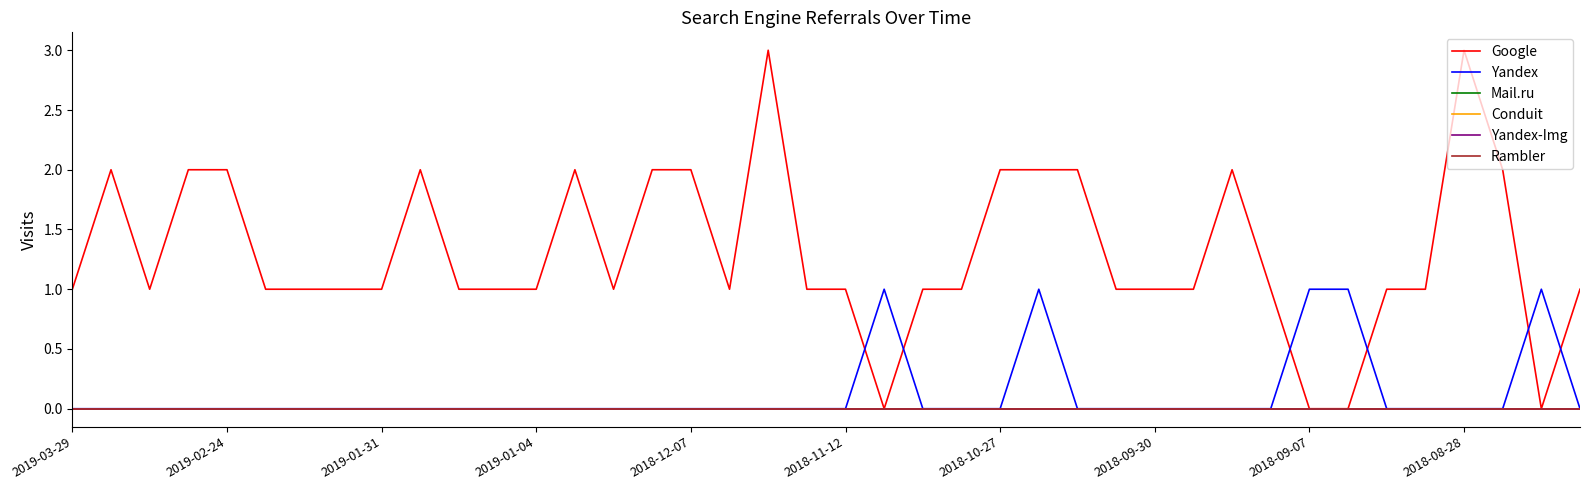

Reading left to right, transcribe all the data shown in this chart.

Google: 1	2	1	2	2	1	1	1	1	2	1	1	1	2	1	2	2	1	3	1	1	0	1	1	2	2	2	1	1	1	2	1	0	0	1	1	3	2	0	1
Yandex: 0	0	0	0	0	0	0	0	0	0	0	0	0	0	0	0	0	0	0	0	0	1	0	0	0	1	0	0	0	0	0	0	1	1	0	0	0	0	1	0
Mail.ru: 0	0	0	0	0	0	0	0	0	0	0	0	0	0	0	0	0	0	0	0	0	0	0	0	0	0	0	0	0	0	0	0	0	0	0	0	0	0	0	0
Conduit: 0	0	0	0	0	0	0	0	0	0	0	0	0	0	0	0	0	0	0	0	0	0	0	0	0	0	0	0	0	0	0	0	0	0	0	0	0	0	0	0
Yandex-Img: 0	0	0	0	0	0	0	0	0	0	0	0	0	0	0	0	0	0	0	0	0	0	0	0	0	0	0	0	0	0	0	0	0	0	0	0	0	0	0	0
Rambler: 0	0	0	0	0	0	0	0	0	0	0	0	0	0	0	0	0	0	0	0	0	0	0	0	0	0	0	0	0	0	0	0	0	0	0	0	0	0	0	0